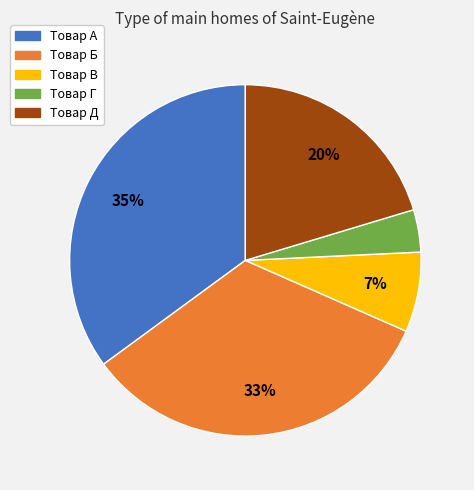

What percentage is the Товар Г slice, to the nearest percent?

4%